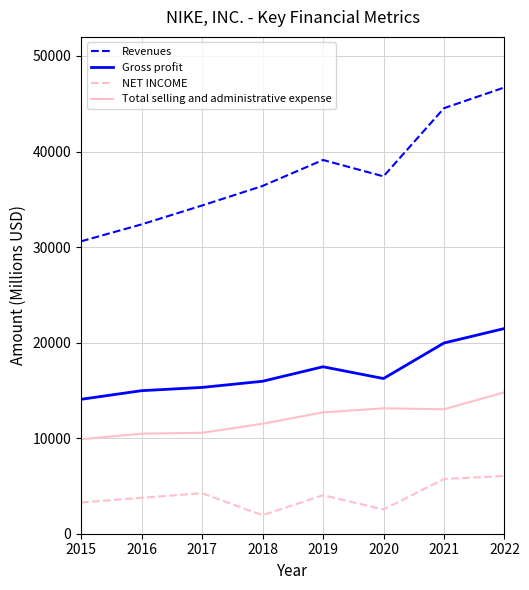

Where is the first local minimum for NET INCOME?

2018